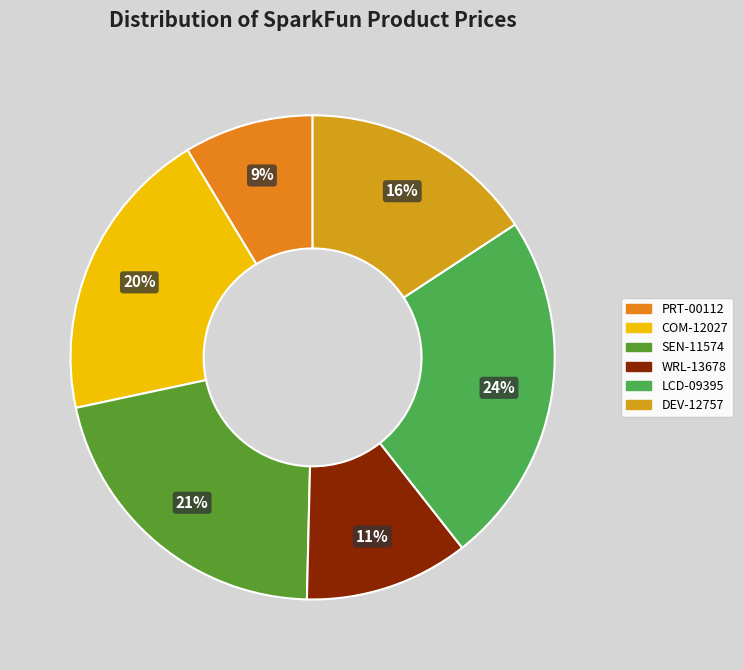

Which category has the biggest portion of the pie?

LCD-09395